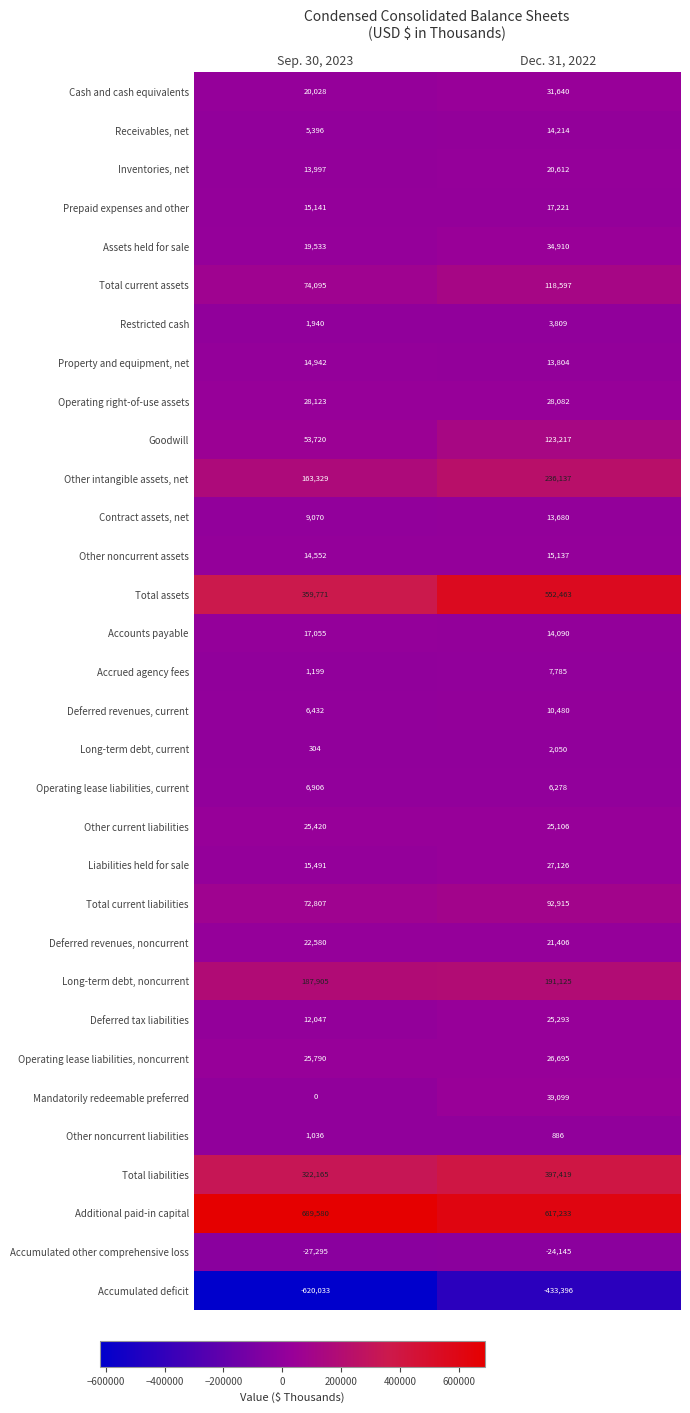

What is the minimum value shown in the chart?

-620033